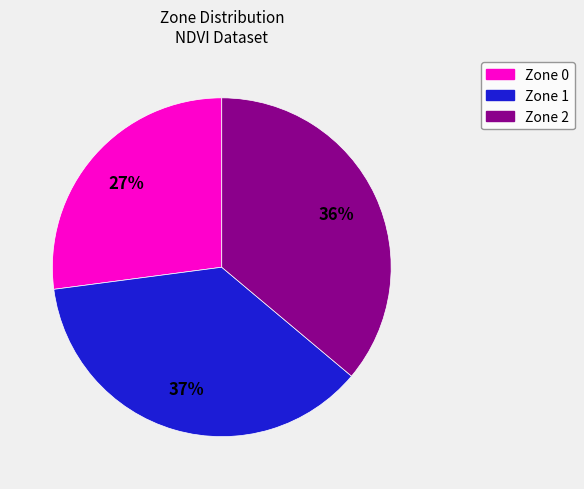

What percentage is the Zone 2 slice, to the nearest percent?

36%